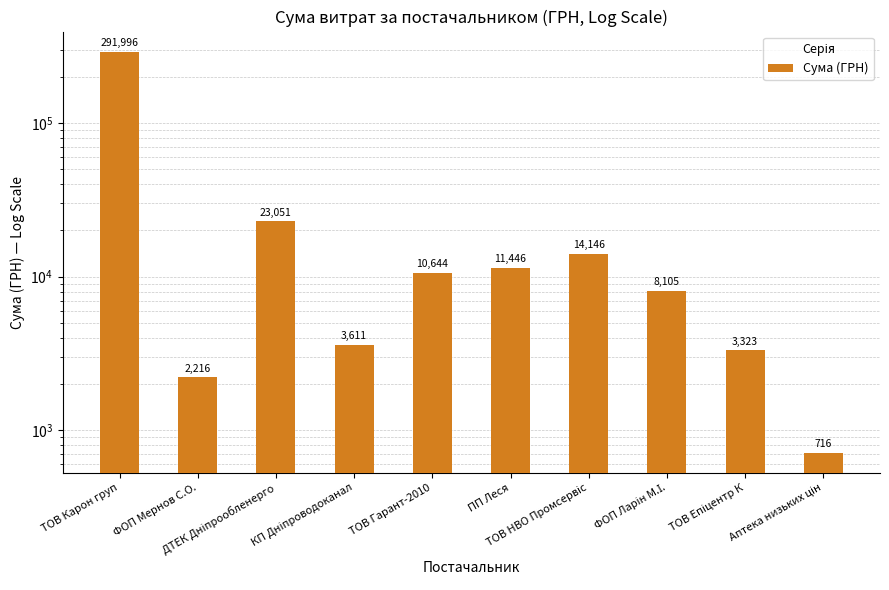

What is the maximum value shown in the chart?

291996.0